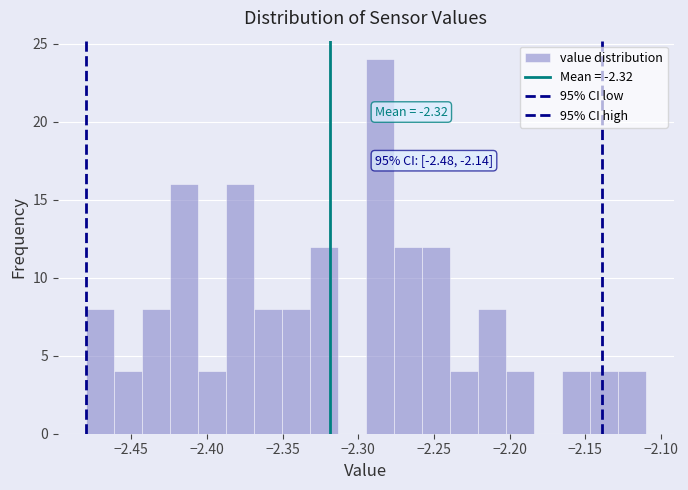

Around what value on the x-axis is the tallest bar? Give the approximate position of its centre, as read against the axis.

-2.285